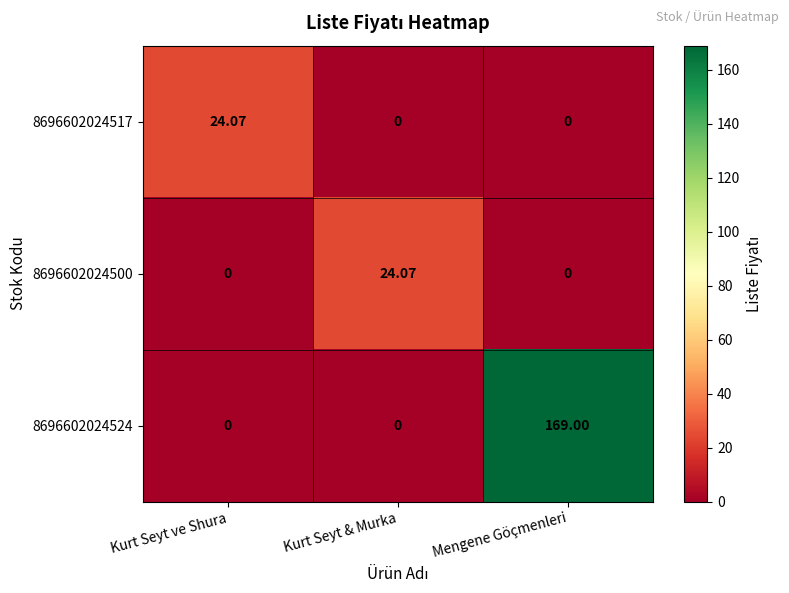

Which category has the highest value in the 8696602024517 series?

Kurt Seyt ve Shura